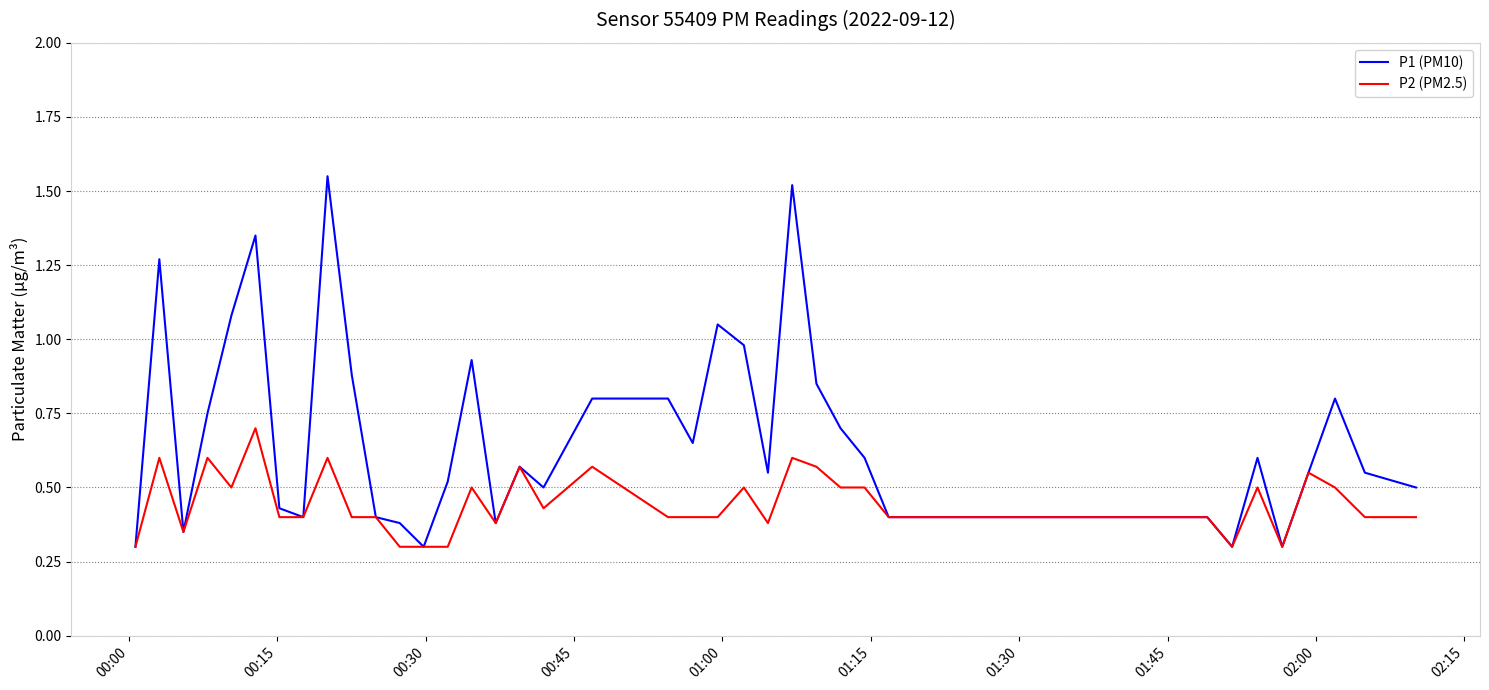

Which series has the widest spread of values?

P1 (PM10)